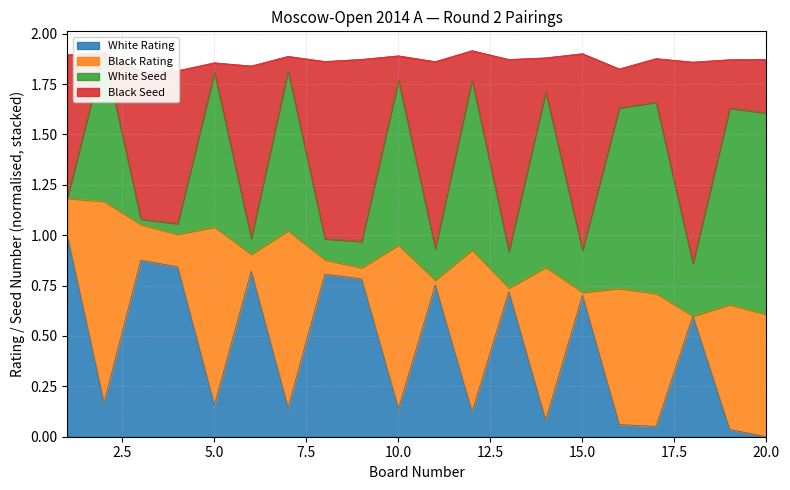

At which category does the chart reach its minimum across all series?

20